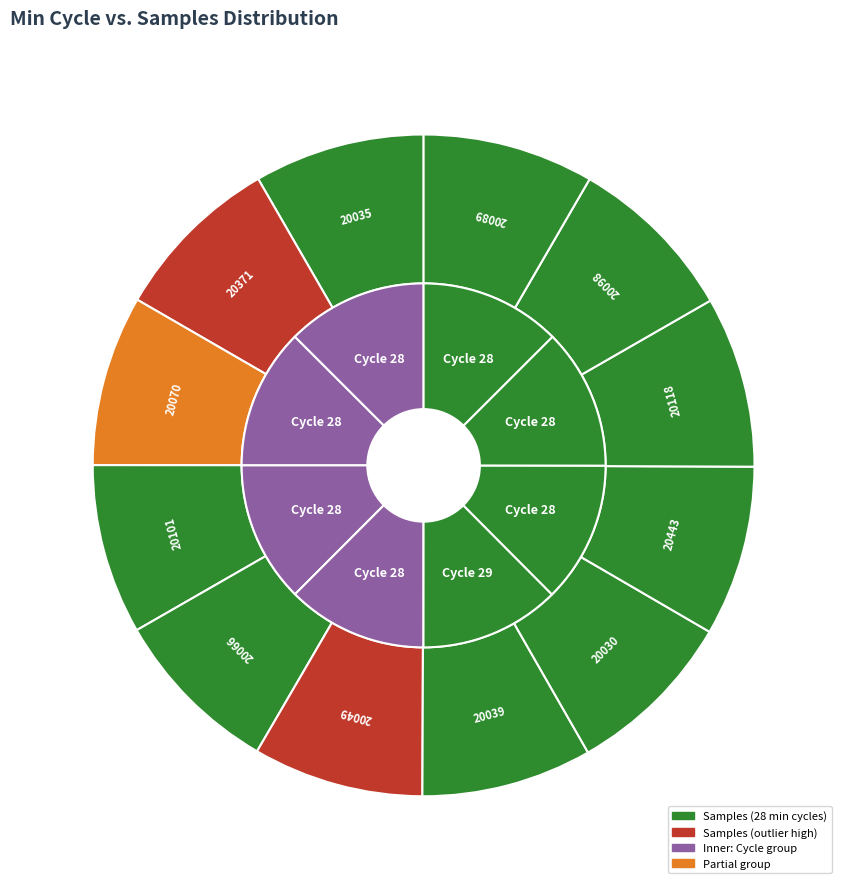

How many slices are in this pie chart?

12